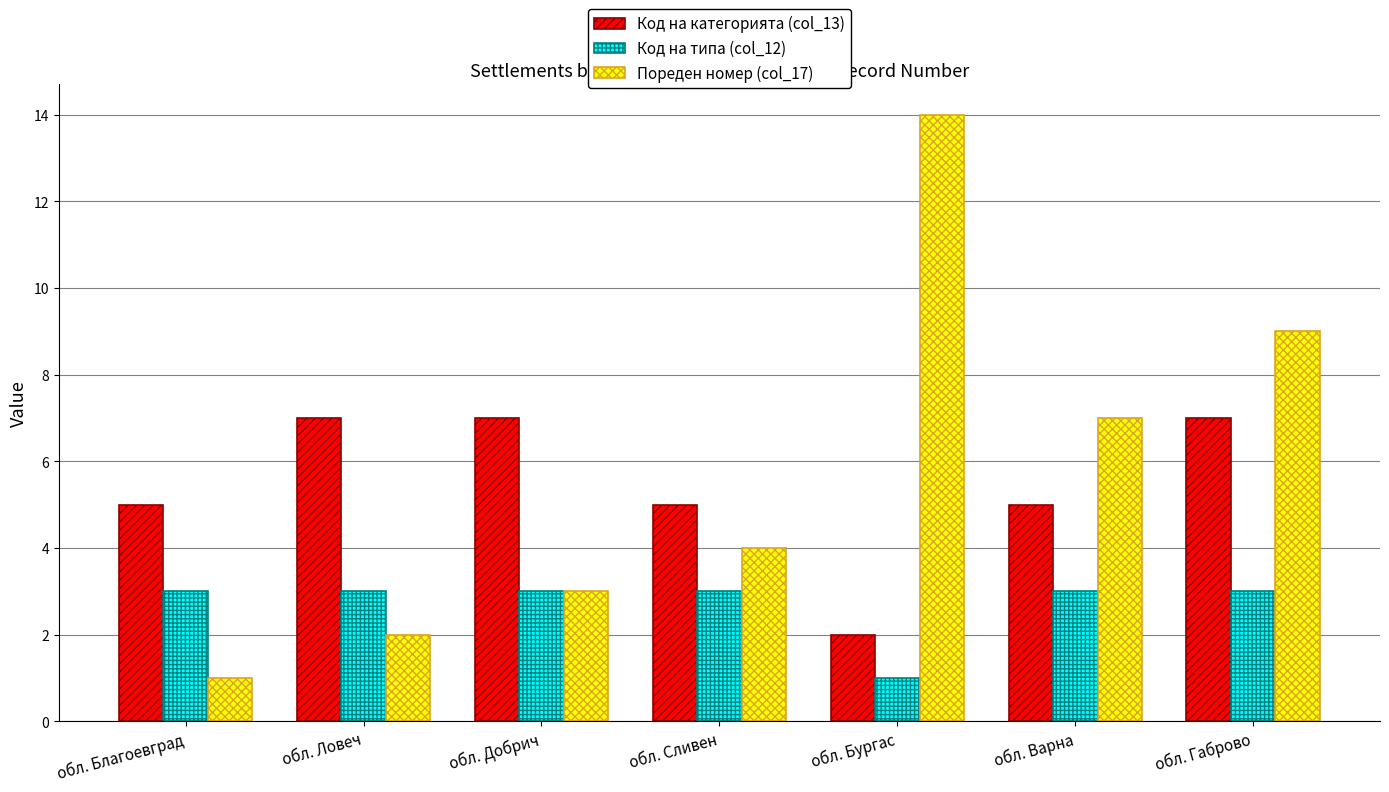

Which category has the lowest value in the Пореден номер (col_17) series?

обл. Благоевград